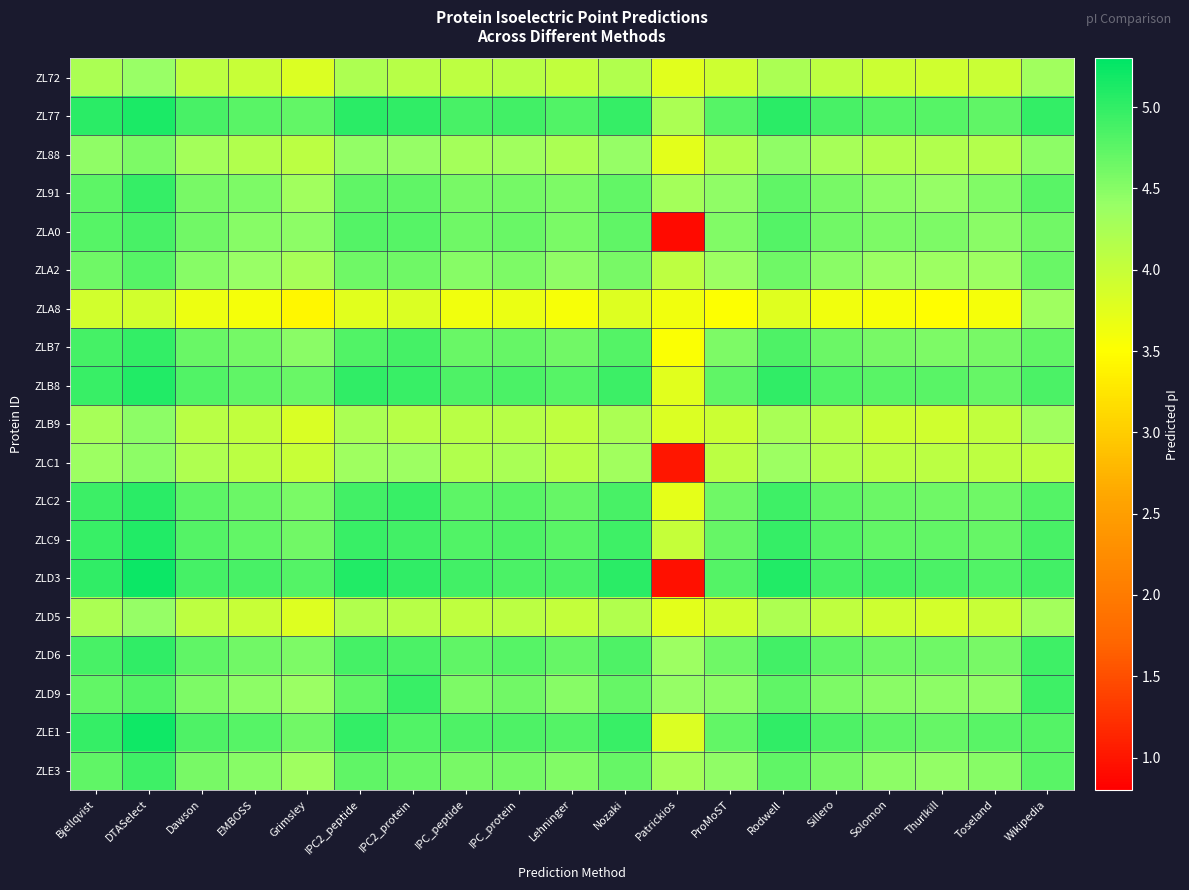

At Sillero, list the series in order from smallest to largest.

ZLA8, ZLD5, ZL72, ZLB9, ZLC1, ZL88, ZLA2, ZLD9, ZLE3, ZL91, ZLA0, ZLB7, ZLC2, ZLD6, ZLC9, ZLB8, ZLE1, ZL77, ZLD3